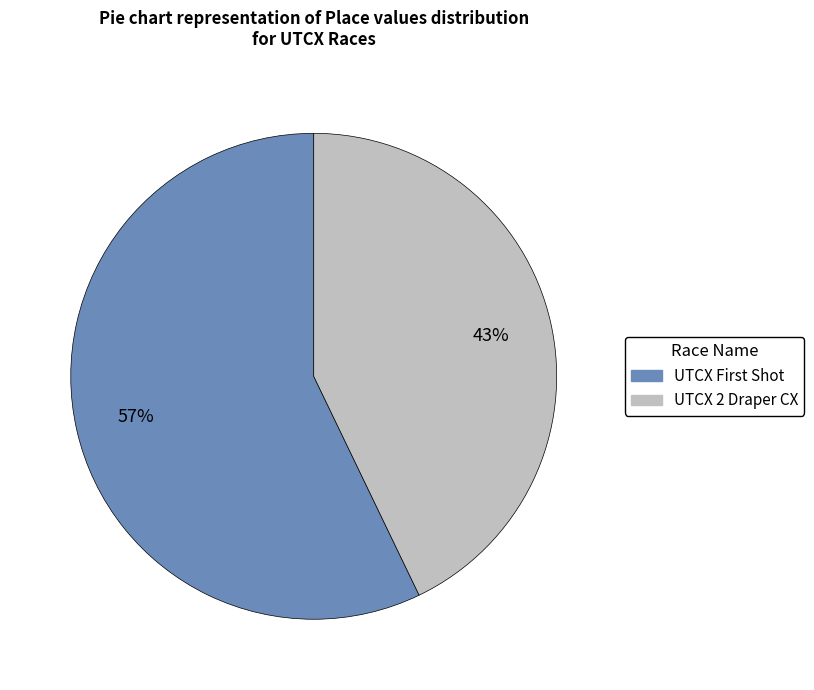

How many slices are in this pie chart?

2